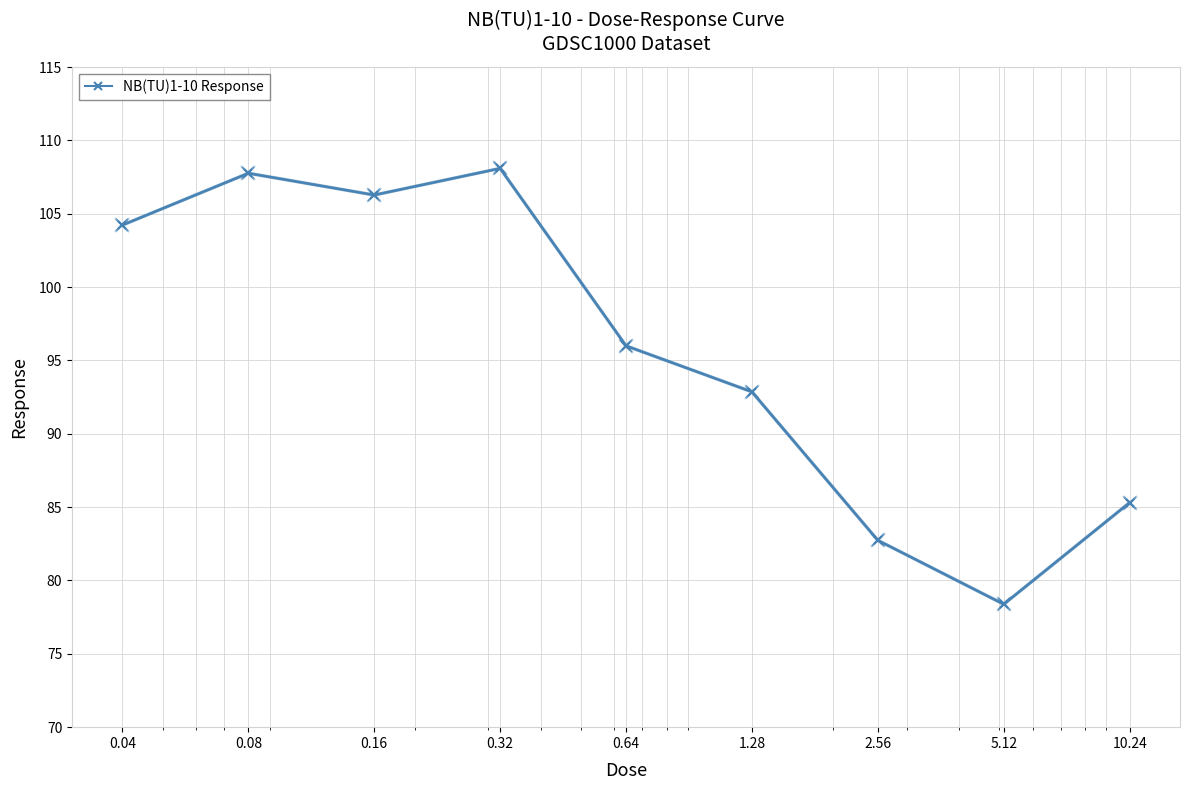

How many points are lower than both their immediate neighbors (excluding endpoints)?

2